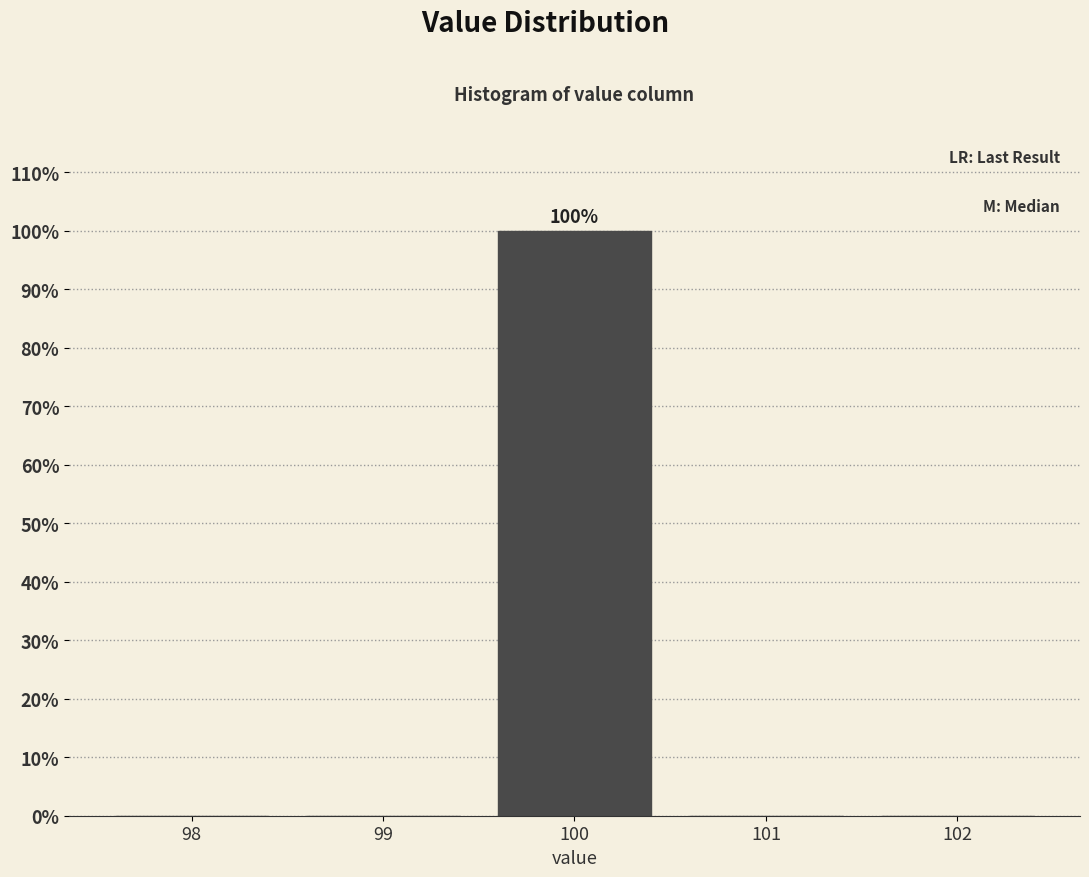

Which range on the x-axis has the tallest bar?

99.5 to 100.5